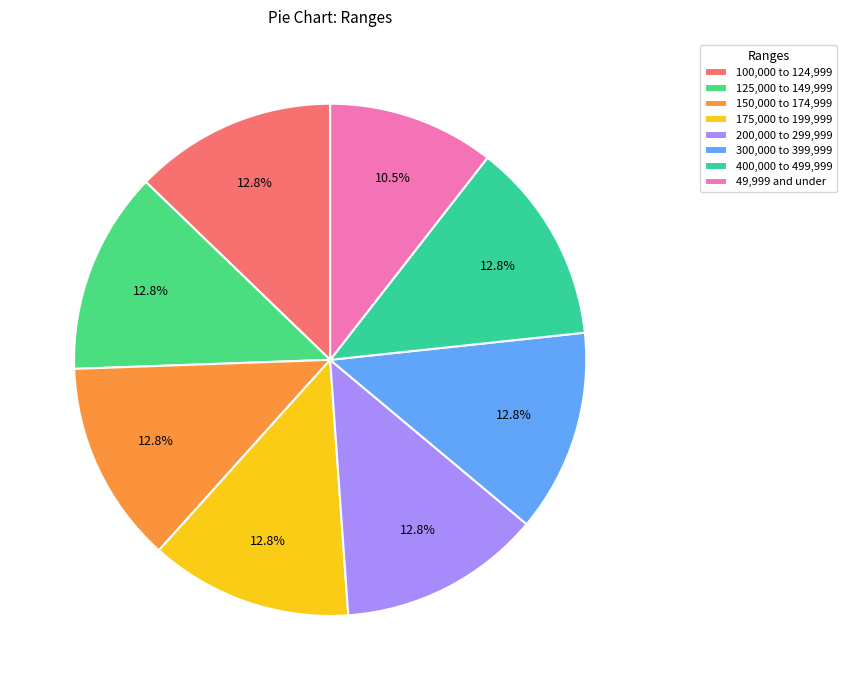

Between 200,000 to 299,999 and 125,000 to 149,999, which is larger?

200,000 to 299,999